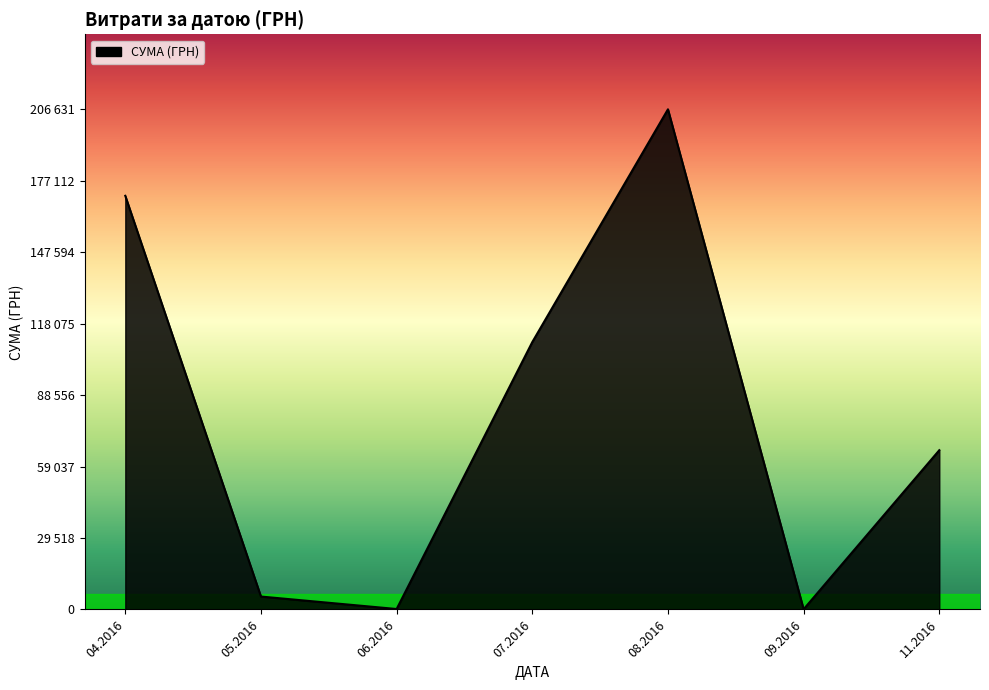

Does the chart have visible grid lines?

No